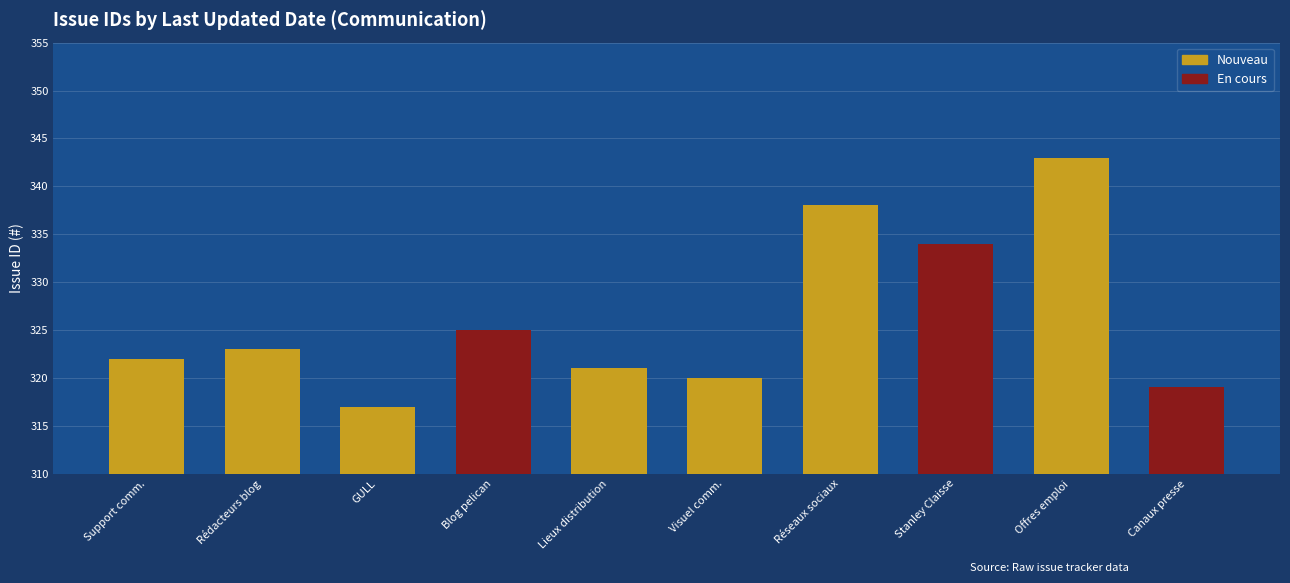

What is the label of the 10th bar from the left?

Canaux presse